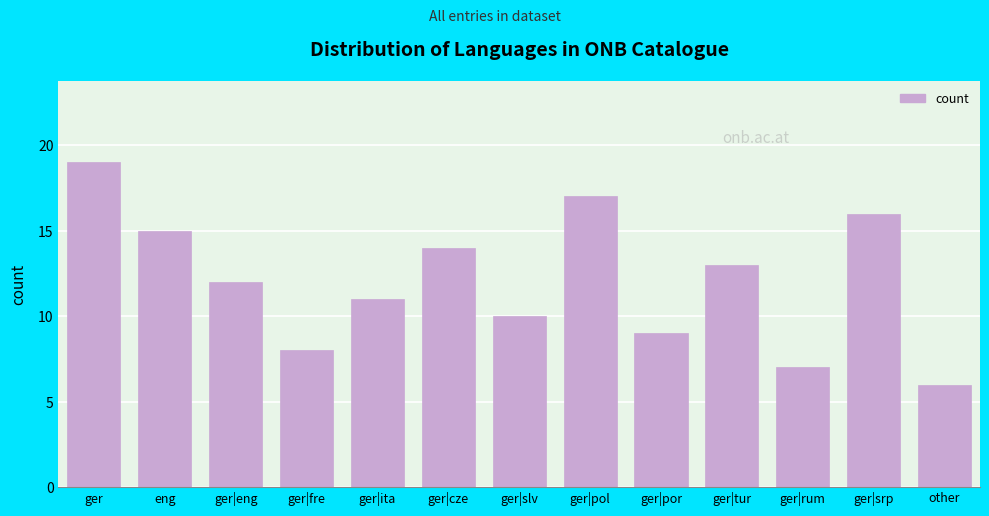

Reading left to right, extract all data points from this chart.

19	15	12	8	11	14	10	17	9	13	7	16	6